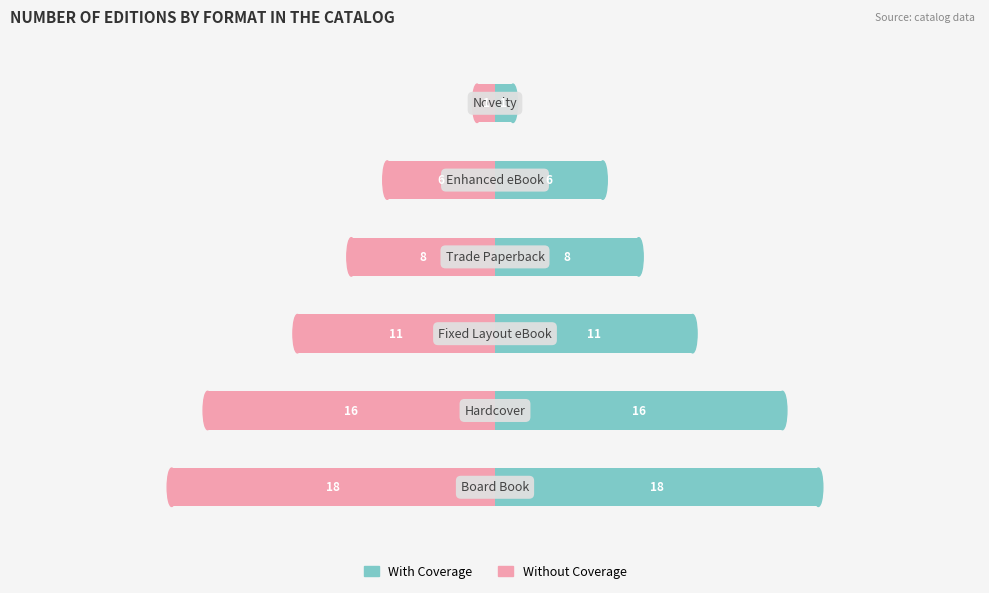

What is the value of the With Coverage bar at the 3rd from the left?

11